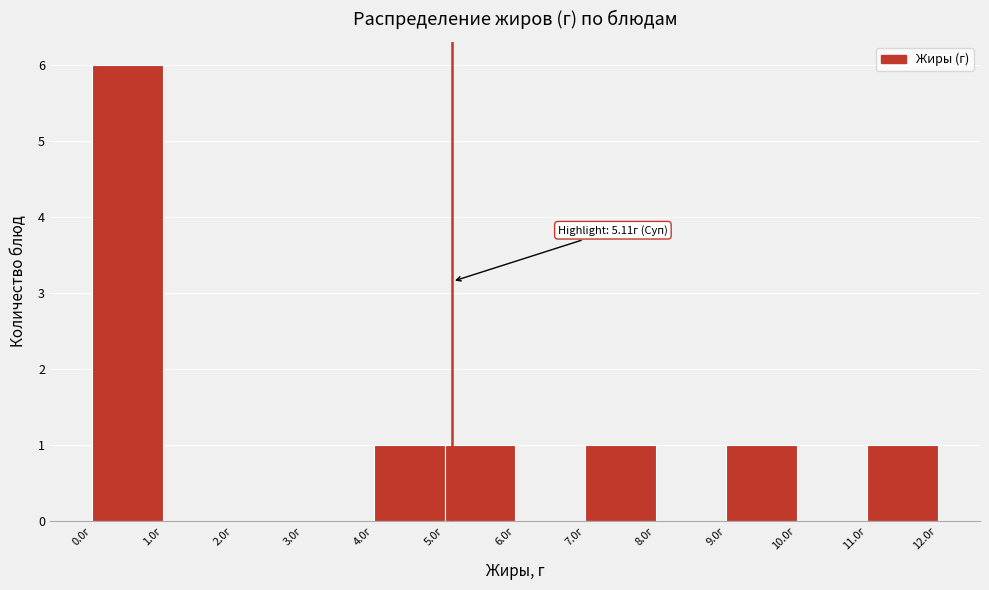

Over which range of the x-axis is the bar tallest?

0 to 1